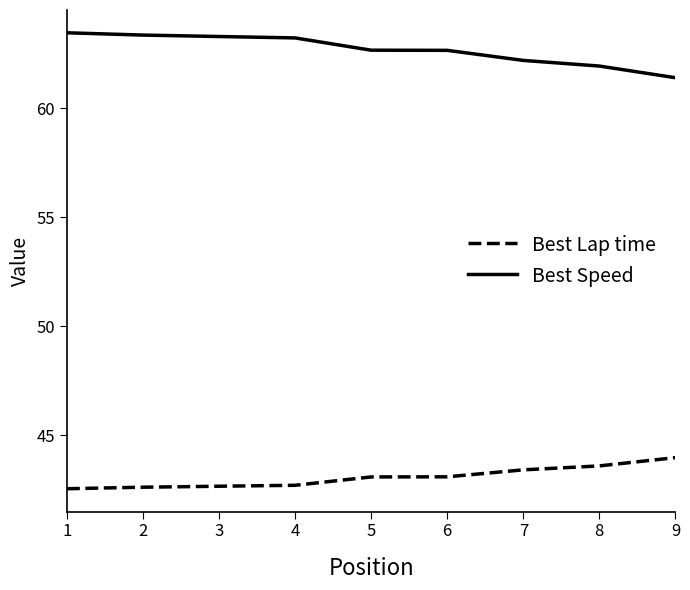

What is the average value of the Best Lap time series?

43.1